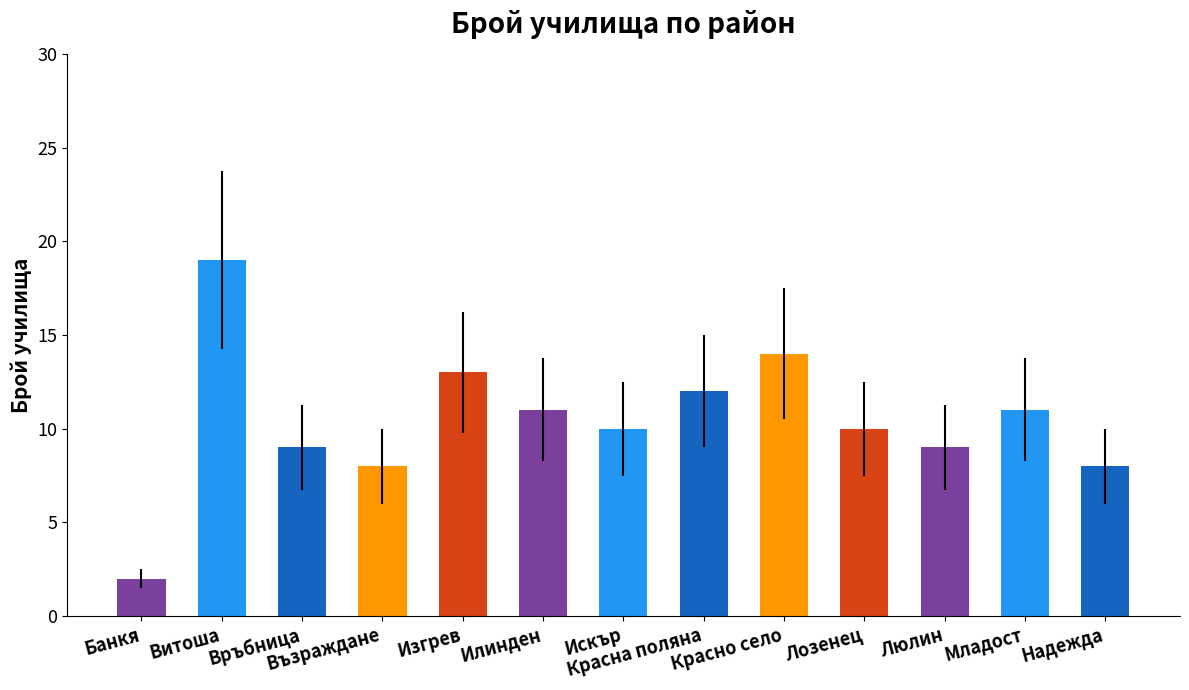

Which label corresponds to the smallest value in the chart?

Банкя